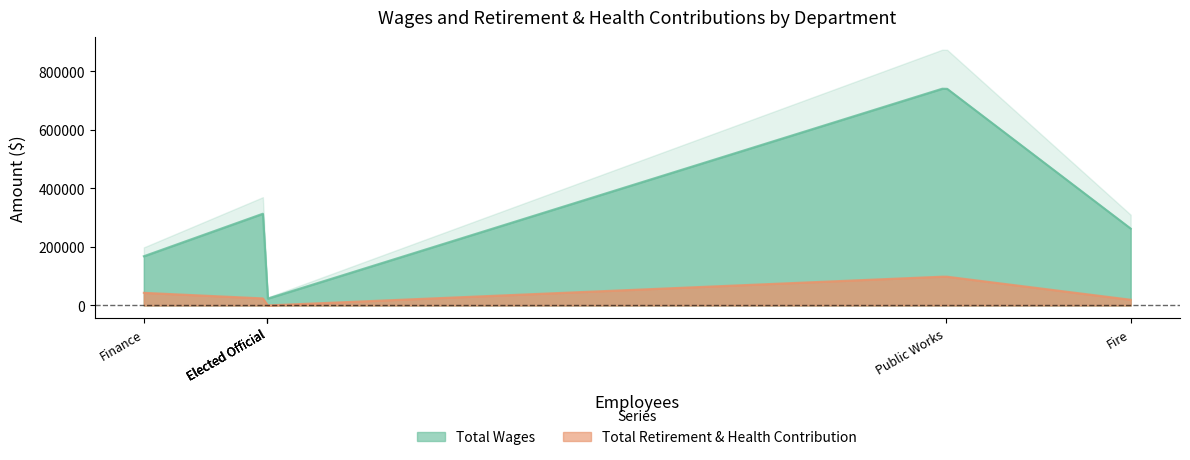

True or false: Total Wages and Total Retirement & Health Contribution cross at least once.

False